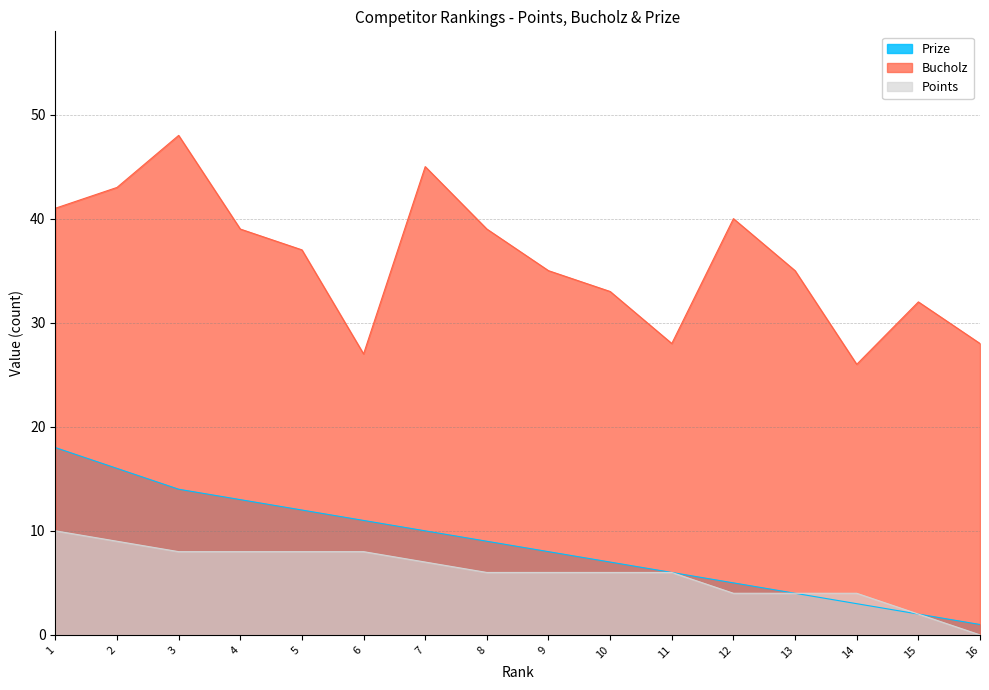

What is the total value across all series at 11?

40